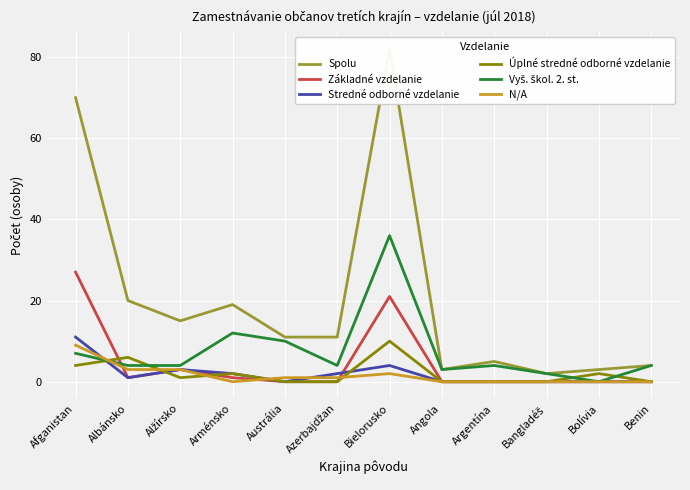

What position from the right is Benin?

1